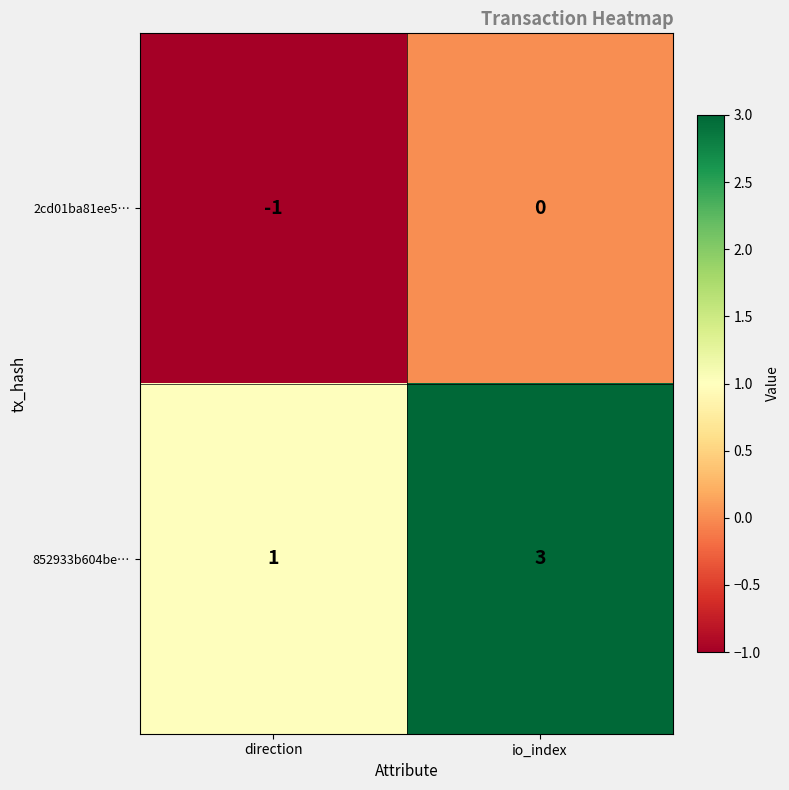

What is the spread (max minus min) of values at direction?

2